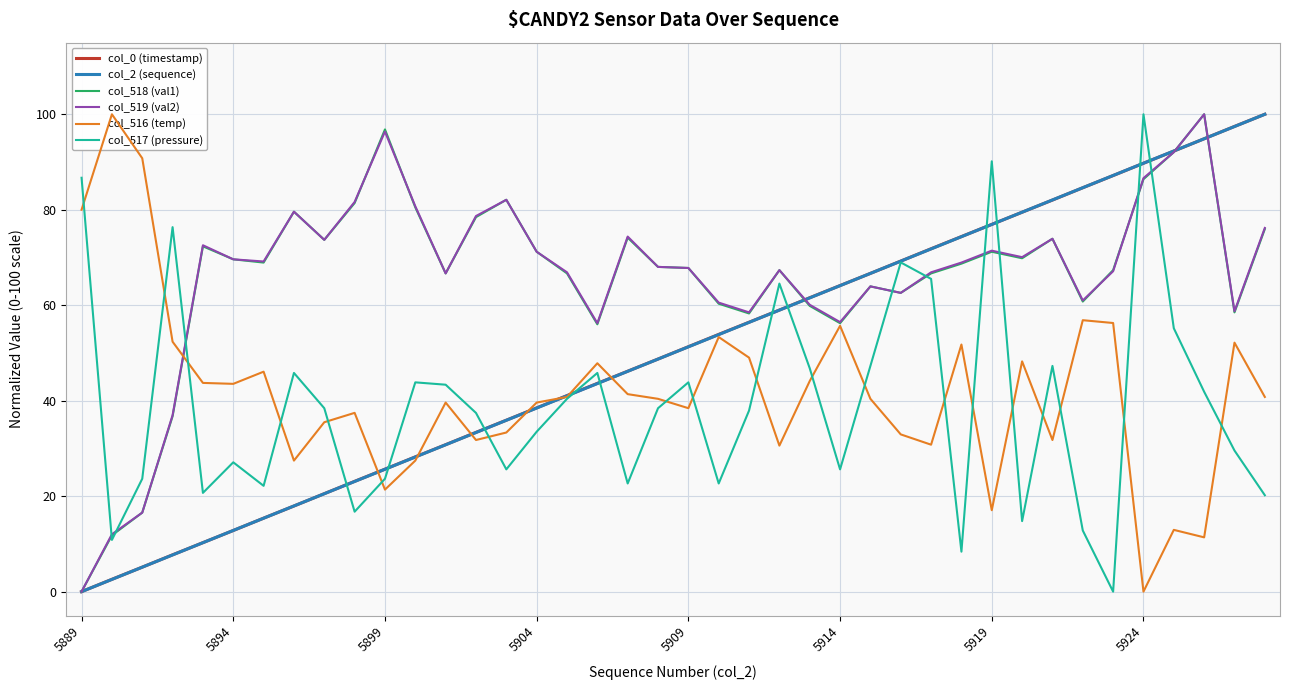

Which series has the largest range (max minus min)?

col_0 (timestamp)